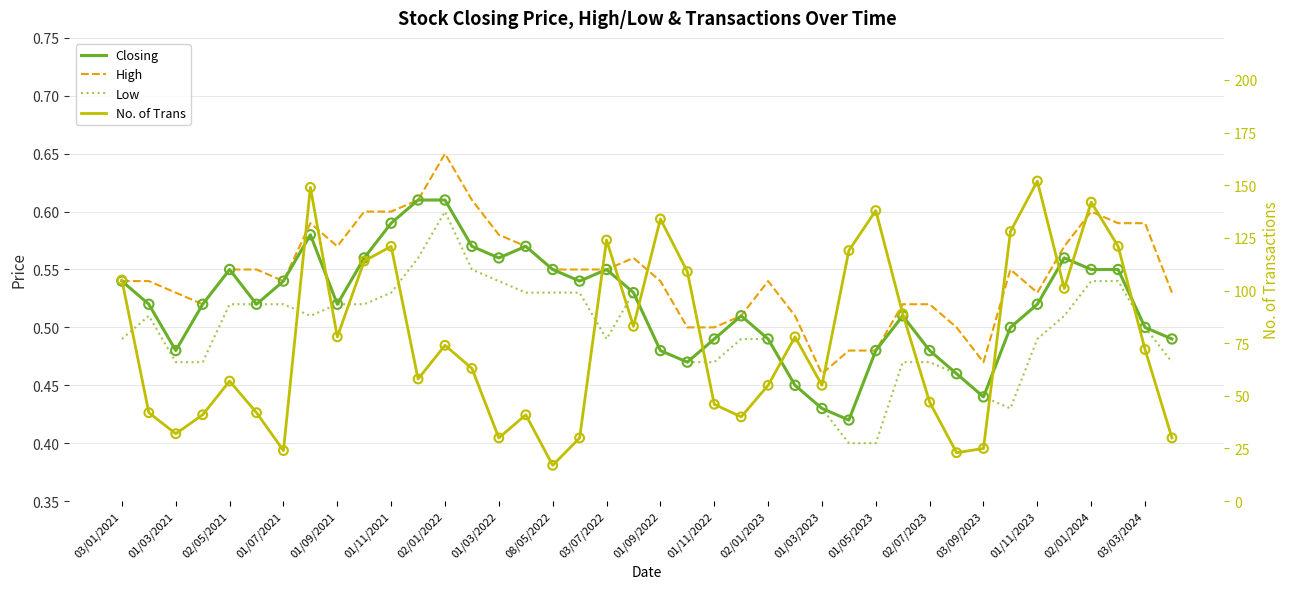

What are all the series names shown in the legend?

Closing, High, Low, No. of Trans